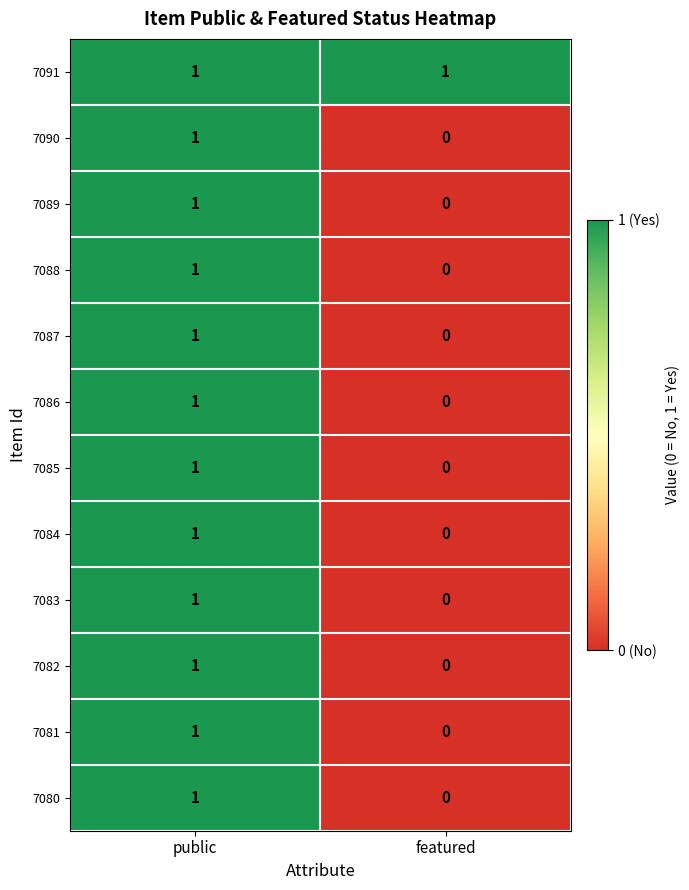

Reading left to right, list all the values displayed in this chart.

7091: public=1	featured=1
7090: public=1	featured=0
7089: public=1	featured=0
7088: public=1	featured=0
7087: public=1	featured=0
7086: public=1	featured=0
7085: public=1	featured=0
7084: public=1	featured=0
7083: public=1	featured=0
7082: public=1	featured=0
7081: public=1	featured=0
7080: public=1	featured=0